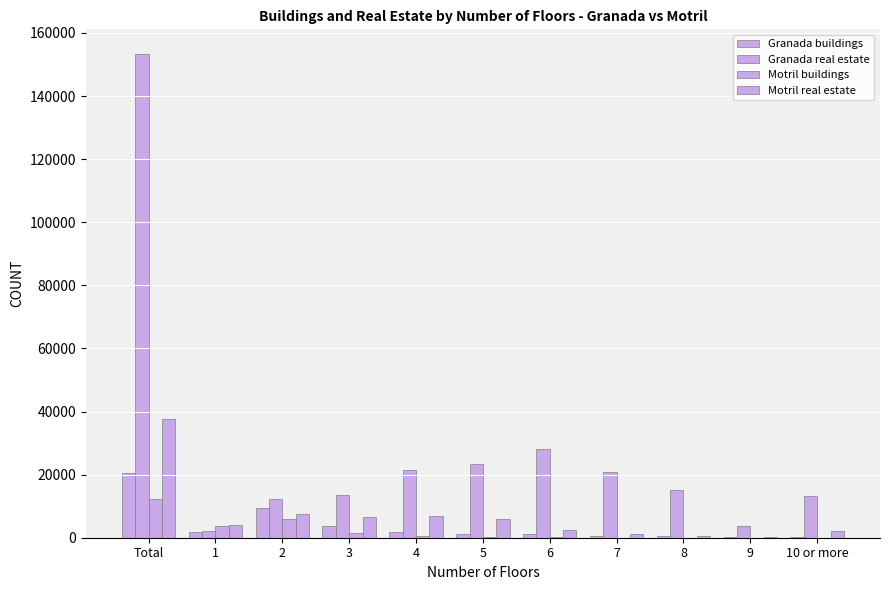

What is the average value of the Granada buildings series?

3748